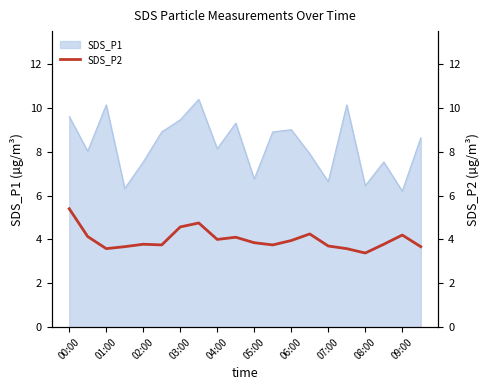

True or false: the data shows 0.9 at 15.

False